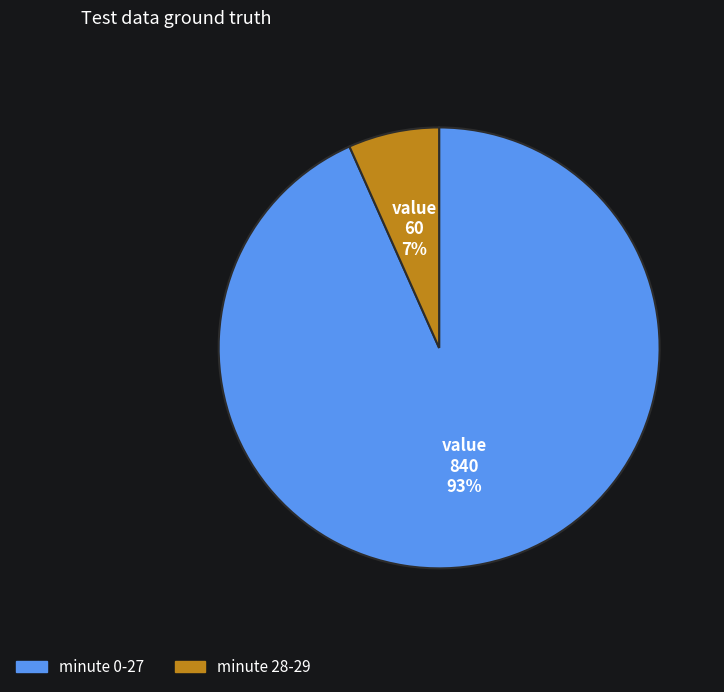

Is it true that minute 0-27 is 93% of the pie?

True